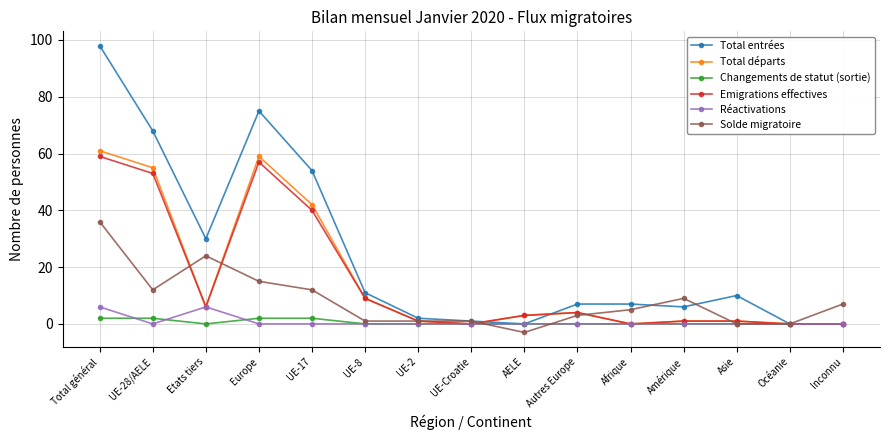

Is the value of Emigrations effectives at Total général greater than the value of Total départs at Amérique?

Yes